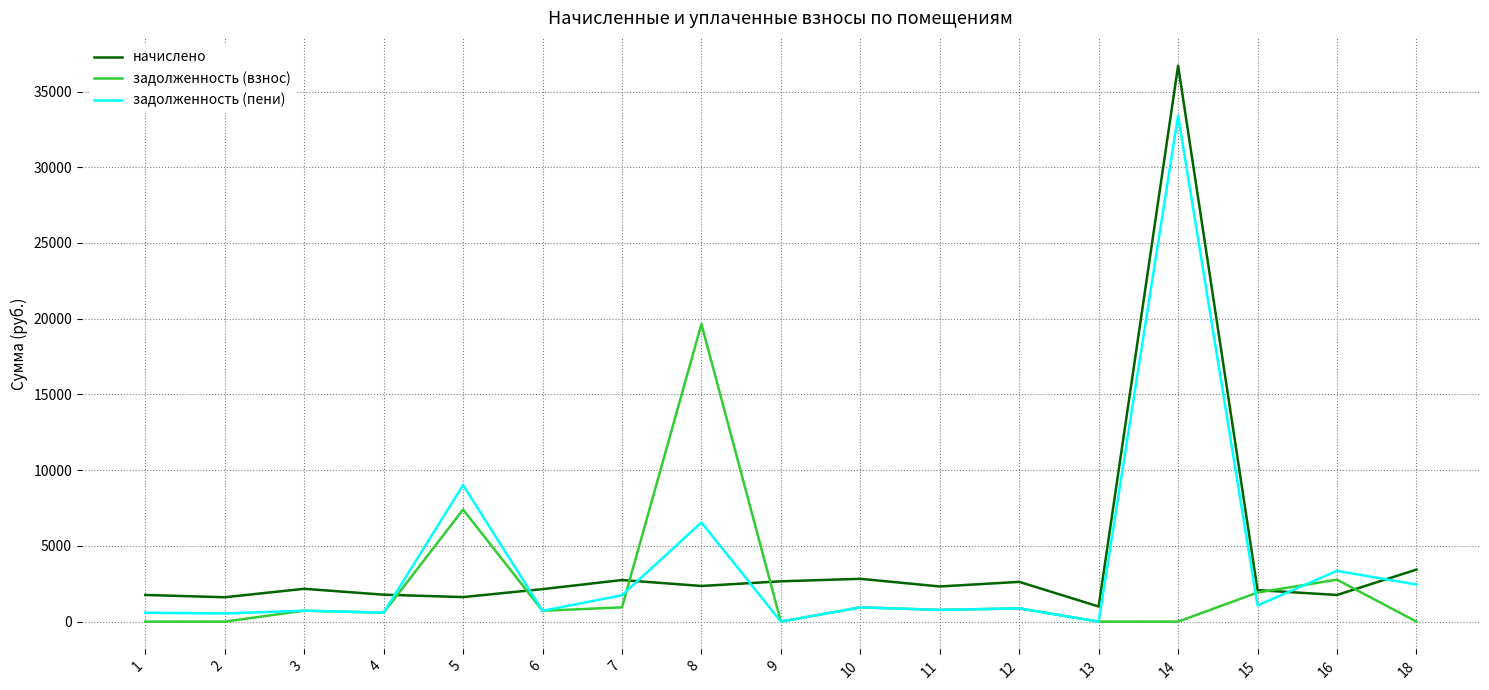

What is the sum of all задолженность (взнос) values?

37298.9